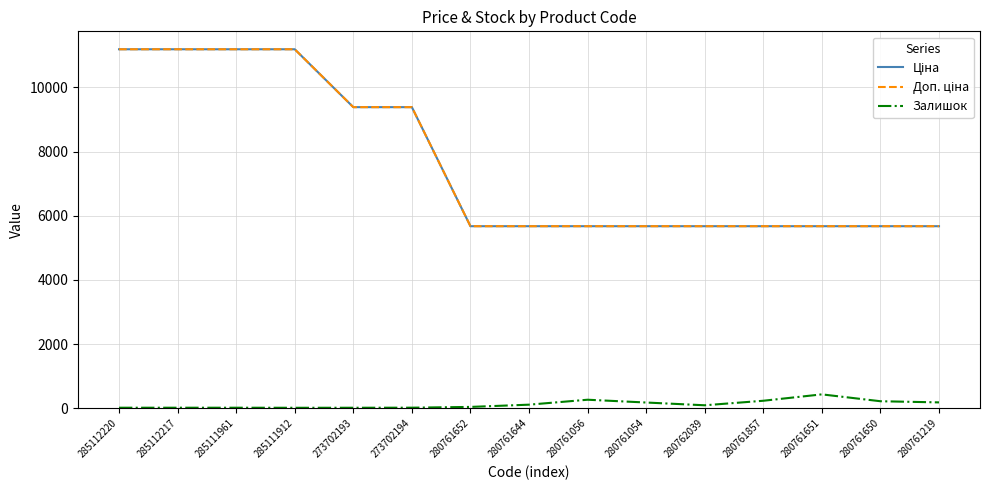

Is this an area chart (filled region under the line)?

No